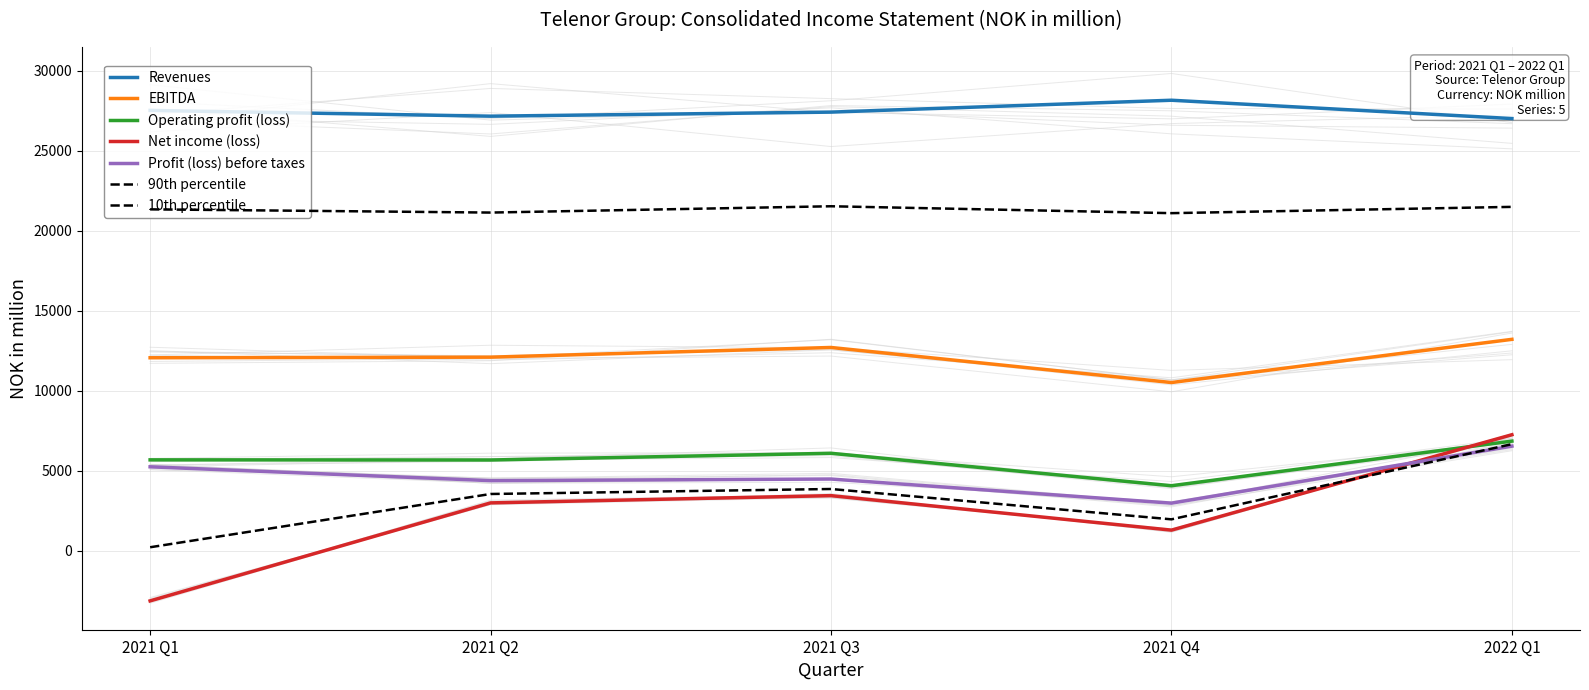

Which series has the widest spread of values?

Net income (loss)